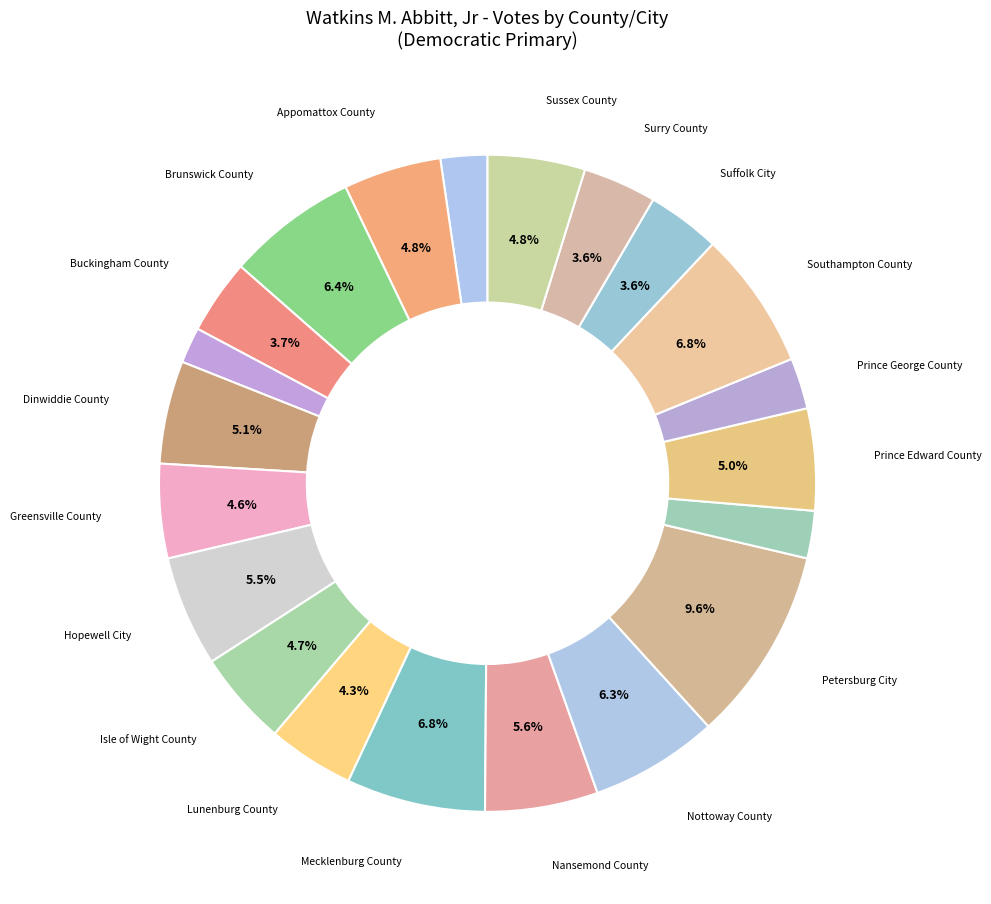

How many segments does this pie chart have?

21